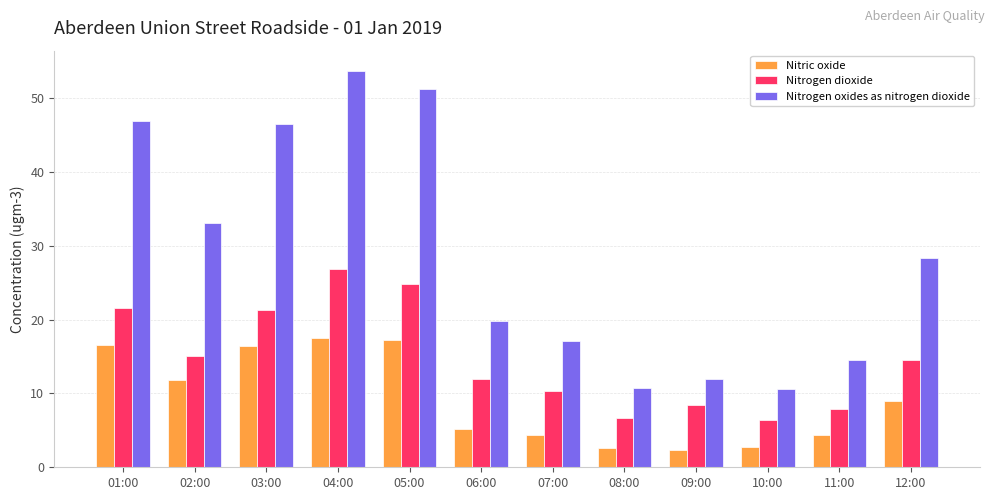

List the series in order of their overall mean, highest first.

Nitrogen oxides as nitrogen dioxide, Nitrogen dioxide, Nitric oxide